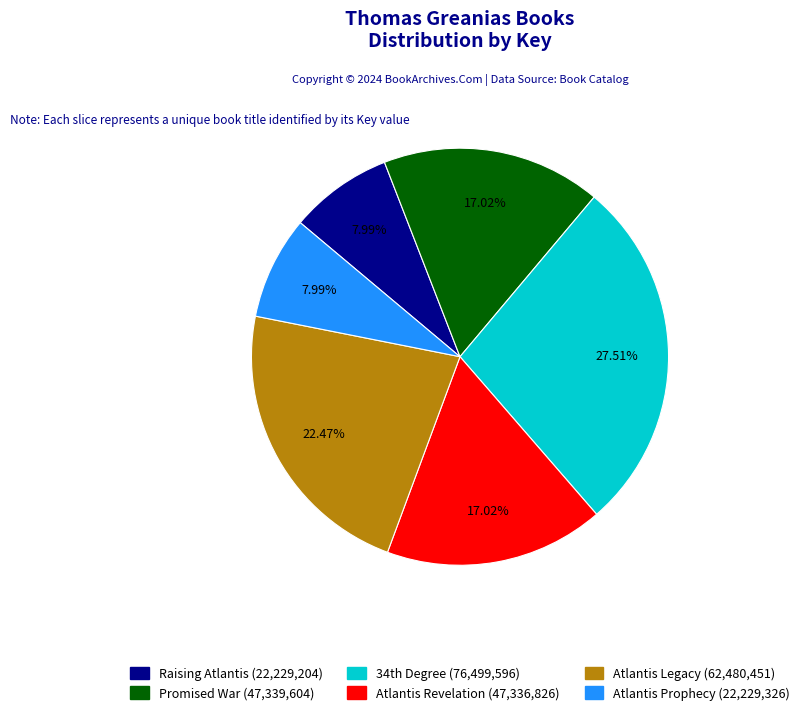

Count the number of slices in the pie.

6